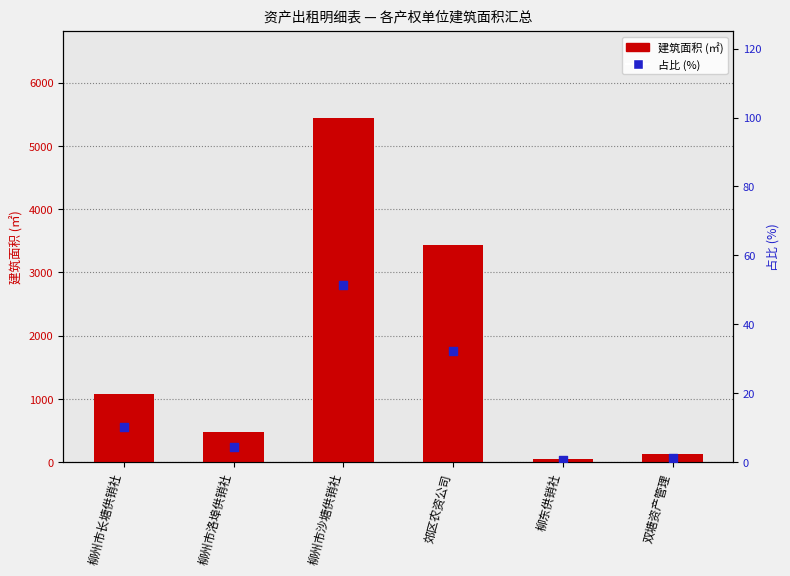

Which series reaches the maximum Y coordinate?

建筑面积 (㎡)